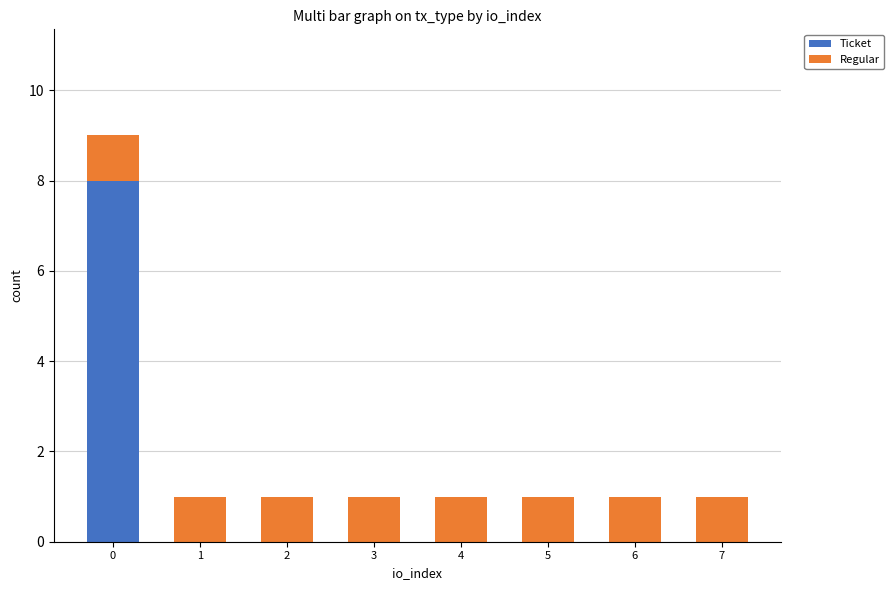

What is the sum of all Ticket values?

8